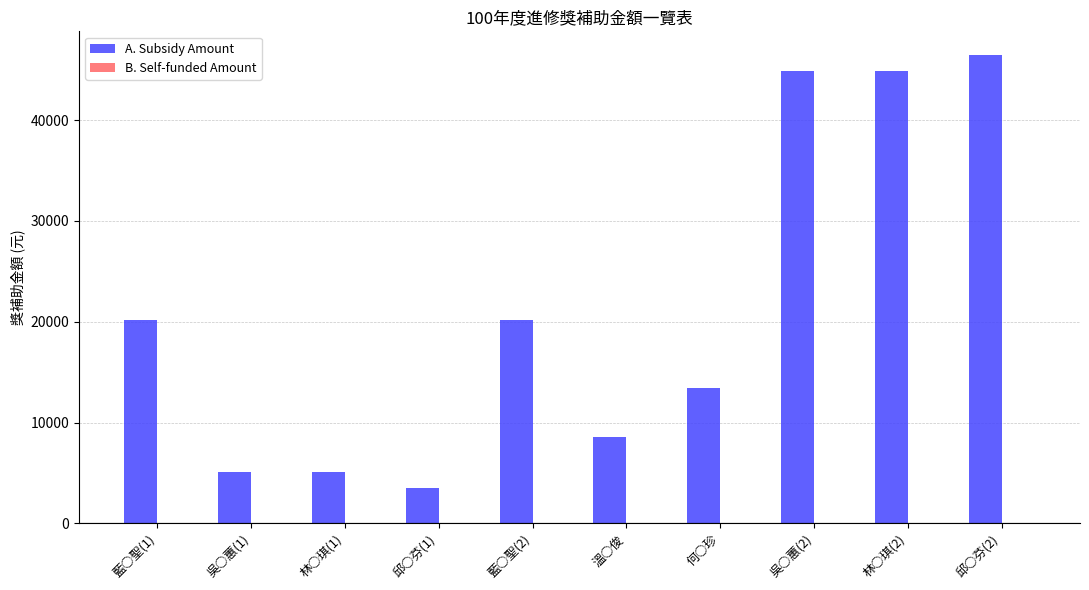

How many bars are there in total?

10